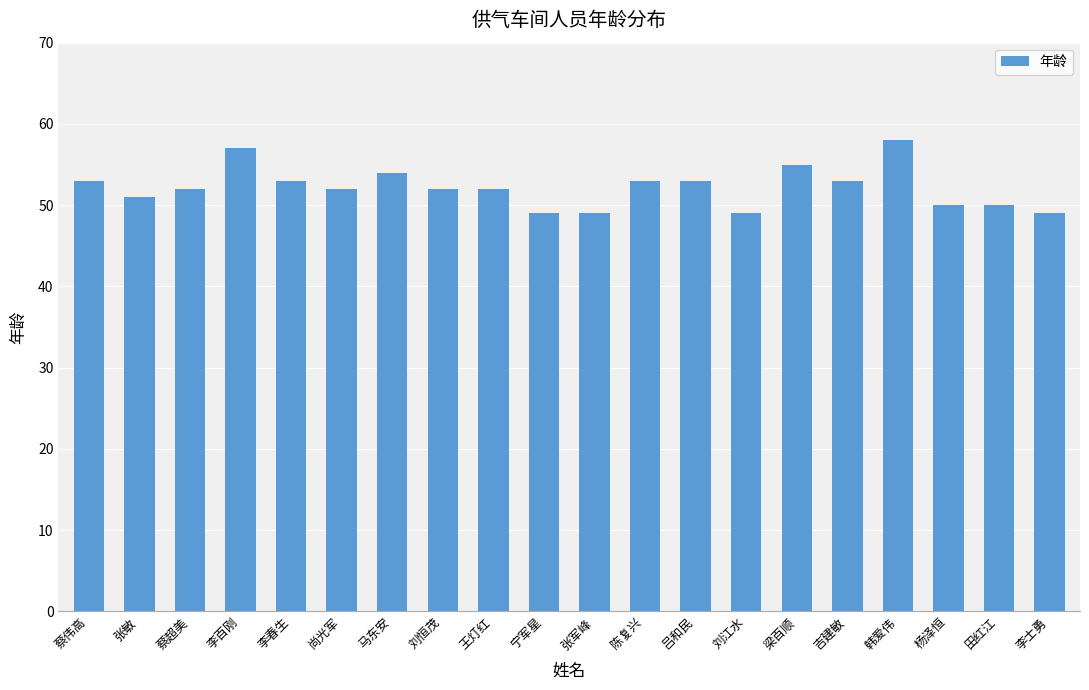

How many categories are shown in the chart?

20